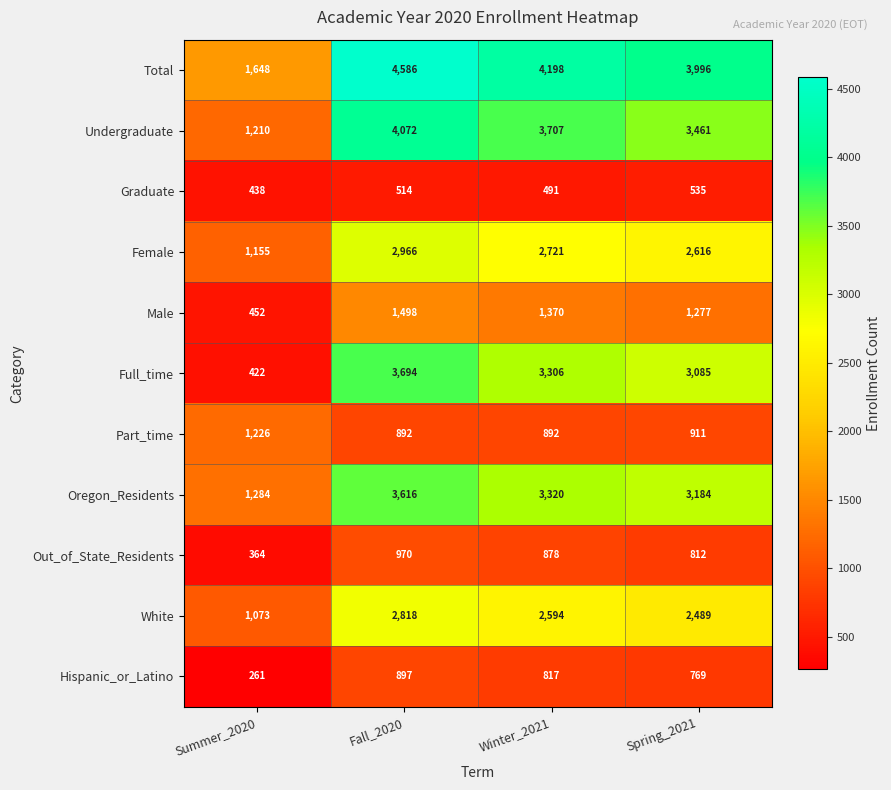

What value does the Female series have at Spring_2021, to the nearest 10?

2620